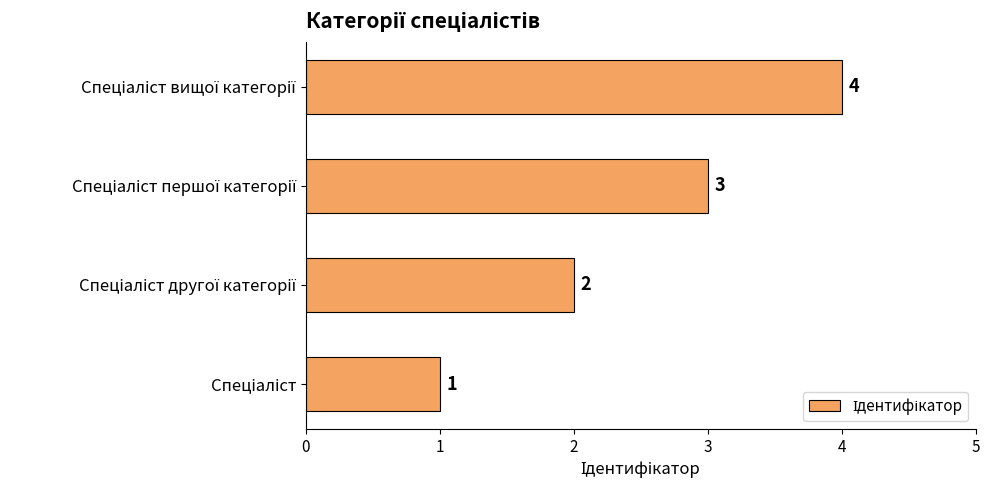

Count the values in the range 2 to 4.

3